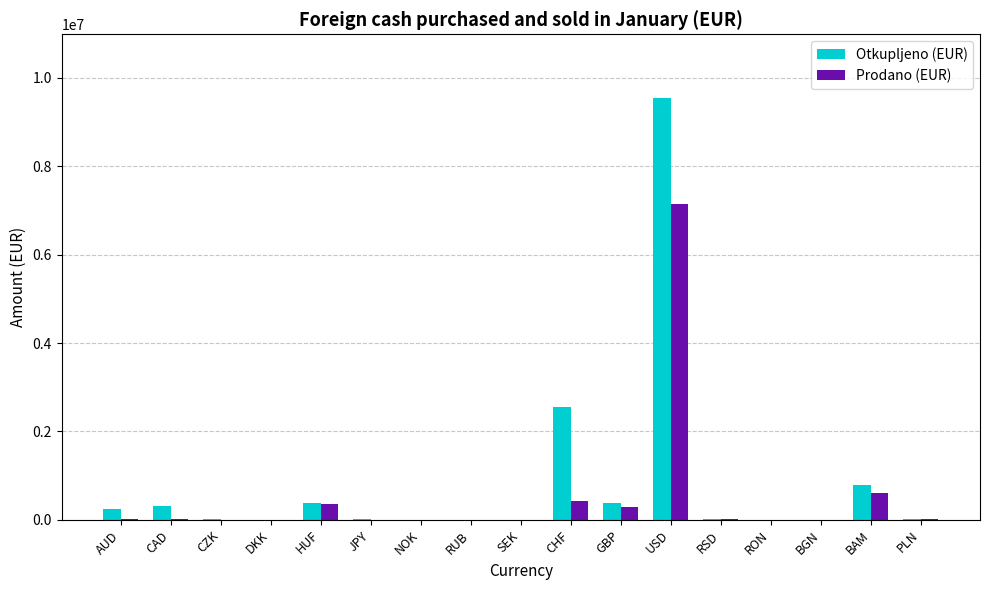

The Otkupljeno (EUR) series shows 240334 at AUD. True or false?

True